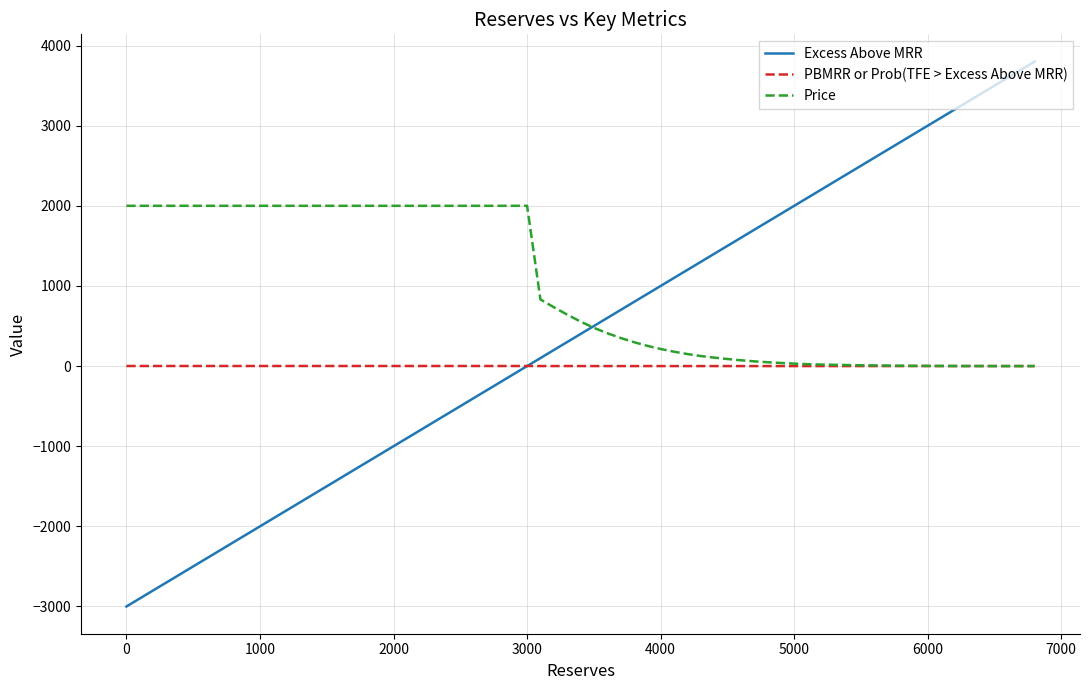

What is the highest value of the Price series?

2000.0